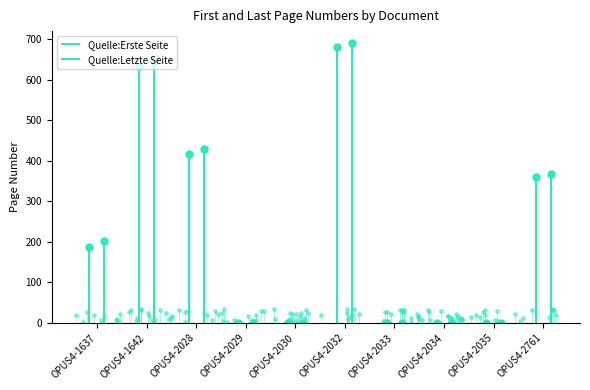

Reading left to right, what are all the values shown in this chart?

Quelle:Erste Seite: OPUS4-1637=187	OPUS4-1642=633	OPUS4-2028=418	OPUS4-2029=0	OPUS4-2030=0	OPUS4-2032=681	OPUS4-2033=0	OPUS4-2034=0	OPUS4-2035=0	OPUS4-2761=359
Quelle:Letzte Seite: OPUS4-1637=202	OPUS4-1642=644	OPUS4-2028=428	OPUS4-2029=0	OPUS4-2030=0	OPUS4-2032=690	OPUS4-2033=0	OPUS4-2034=0	OPUS4-2035=0	OPUS4-2761=368